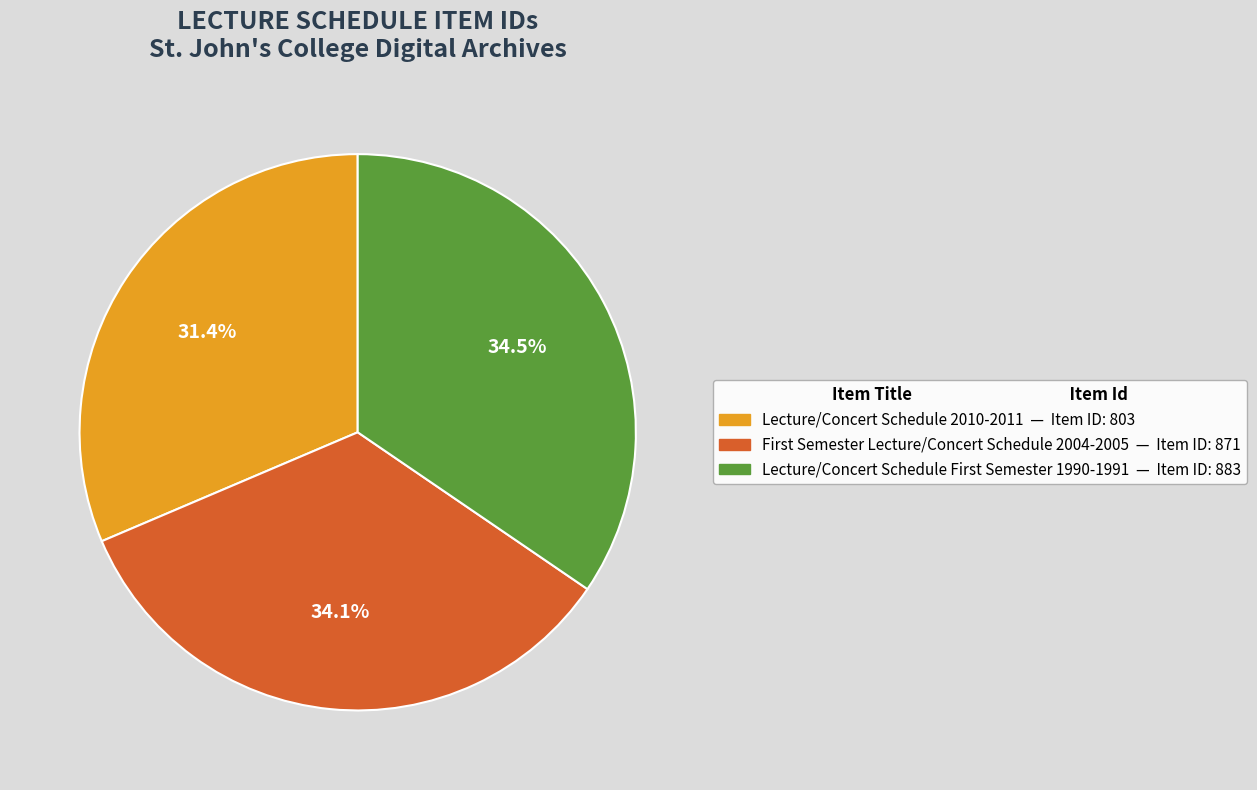

Does Lecture/Concert Schedule 2010-2011 represent more than half of the total?

No